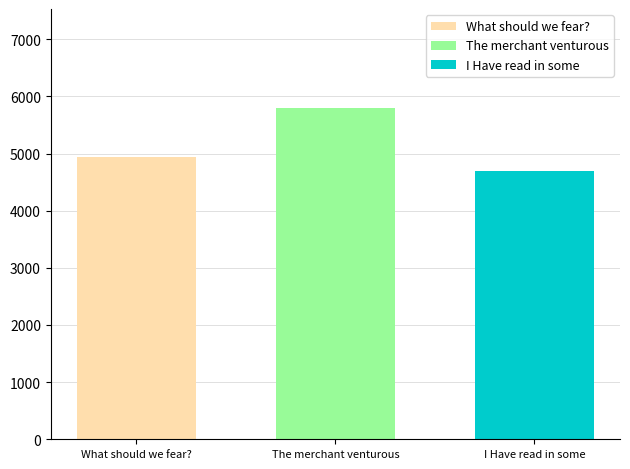

What is the minimum value for What should we fear??

4939